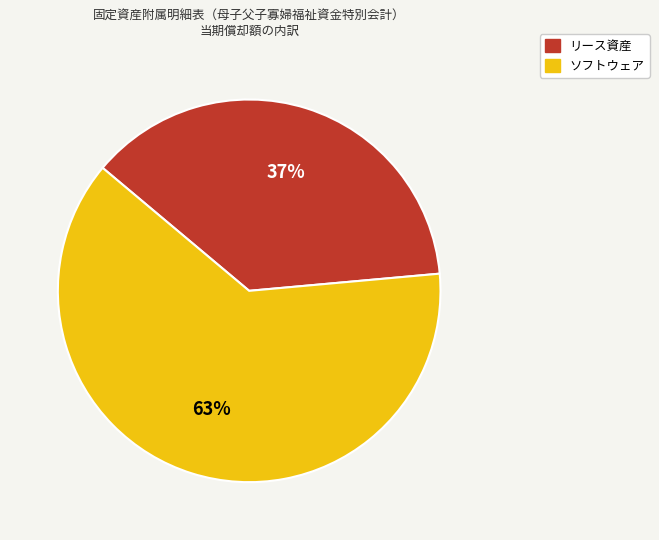

What is the majority slice?

ソフトウェア